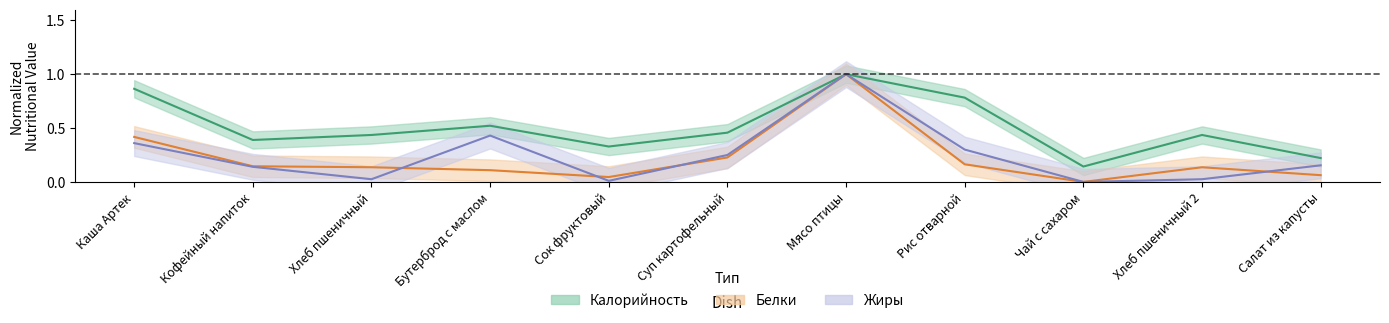

What is the value of the Жиры point at the 8th from the left?

0.3